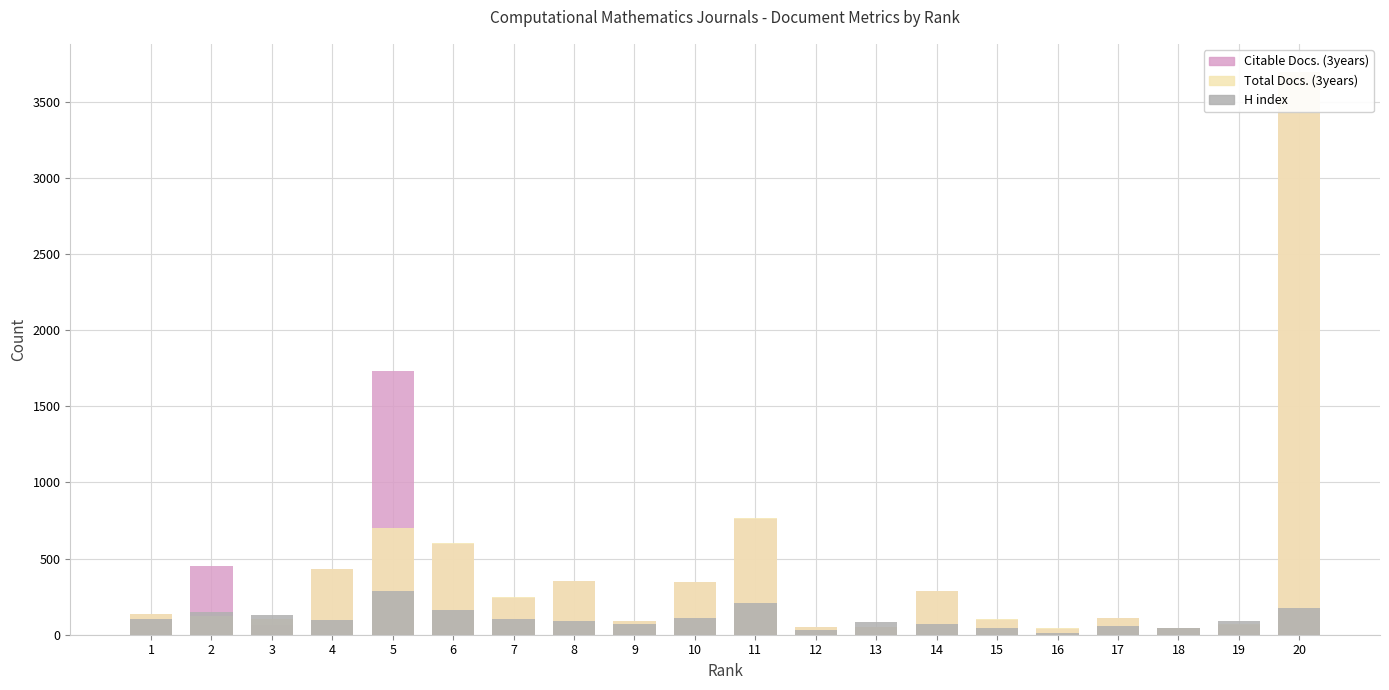

How many bars are there in total?

60